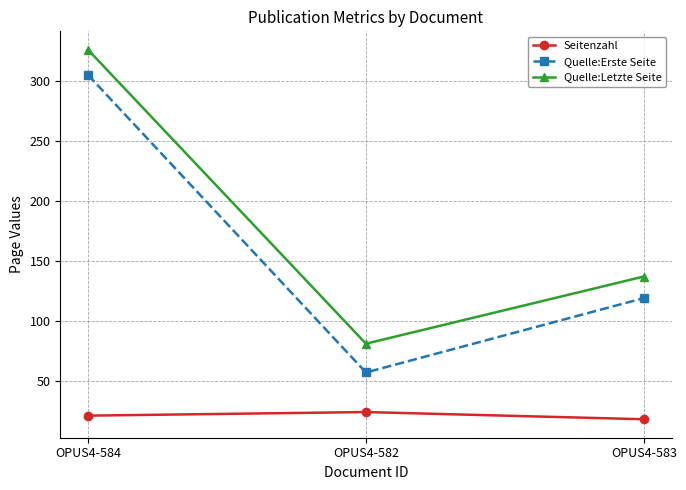

What is the lowest value of the Quelle:Erste Seite series?

57